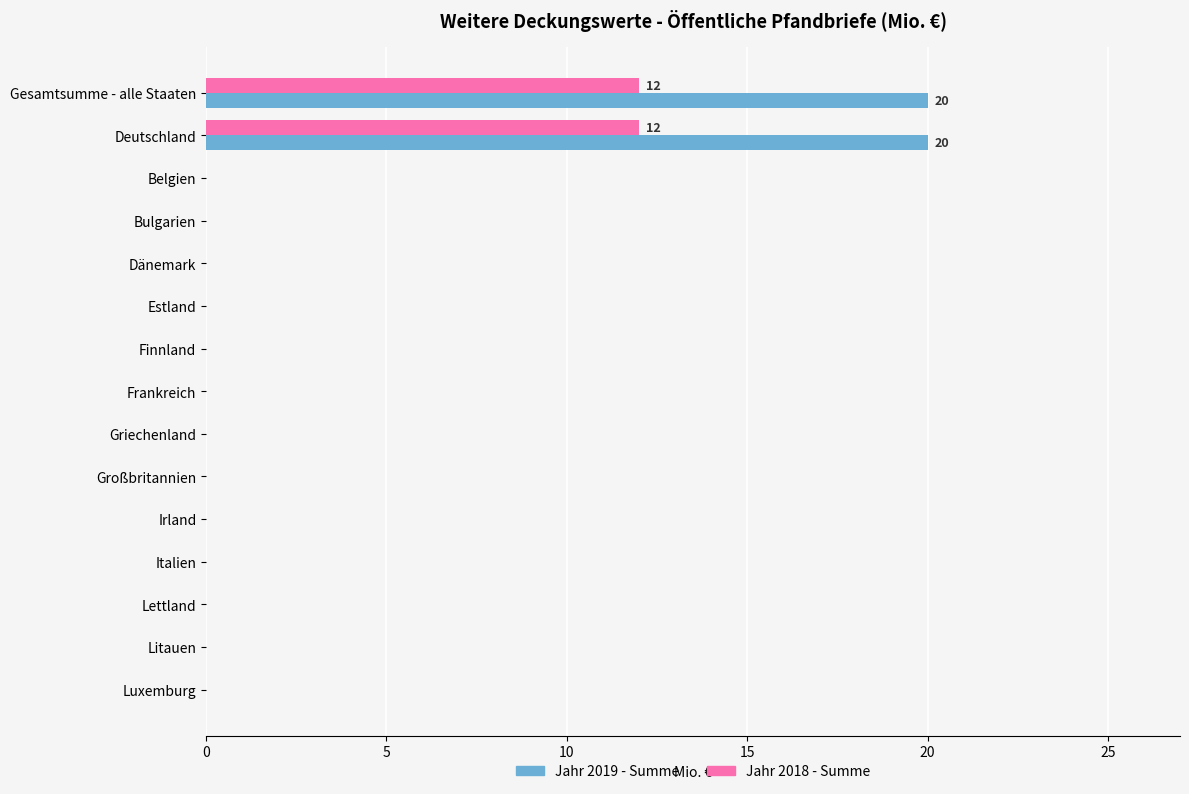

What are all the series names shown in the legend?

Jahr 2019 - Summe, Jahr 2018 - Summe